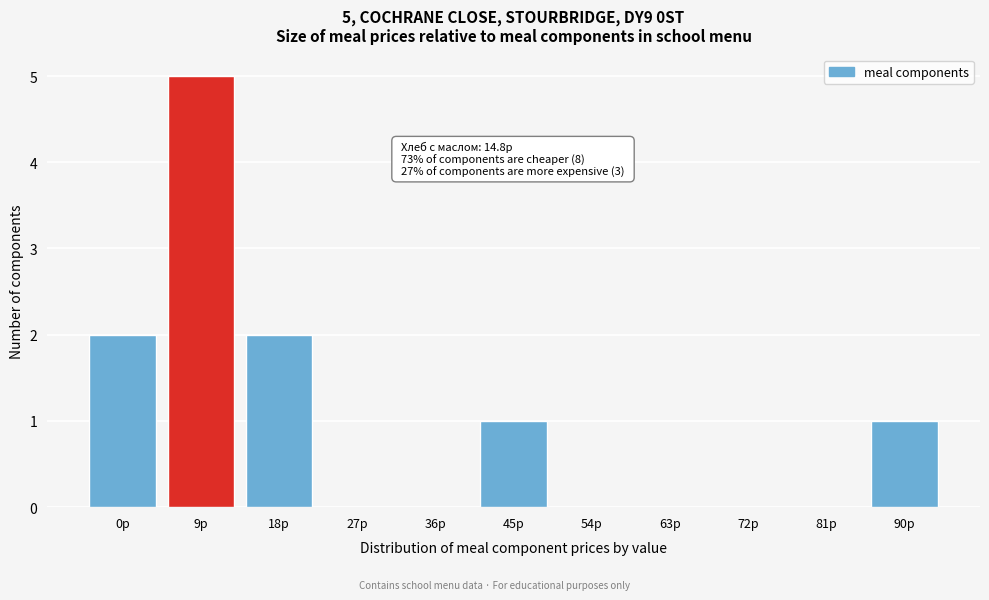

Reading right to left, transcribe all the data shown in this chart.

90р=1	81р=0	72р=0	63р=0	54р=0	45р=1	36р=0	27р=0	18р=2	9р=5	0р=2